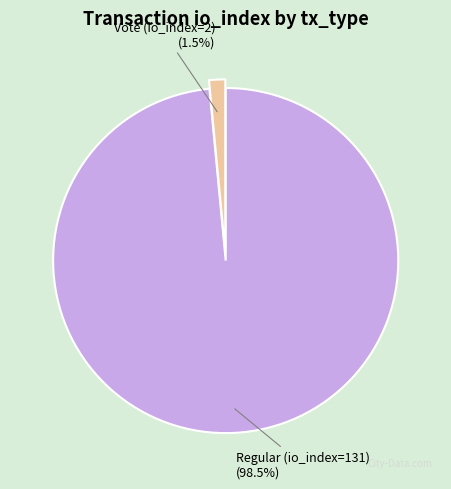

Count the number of slices in the pie.

2